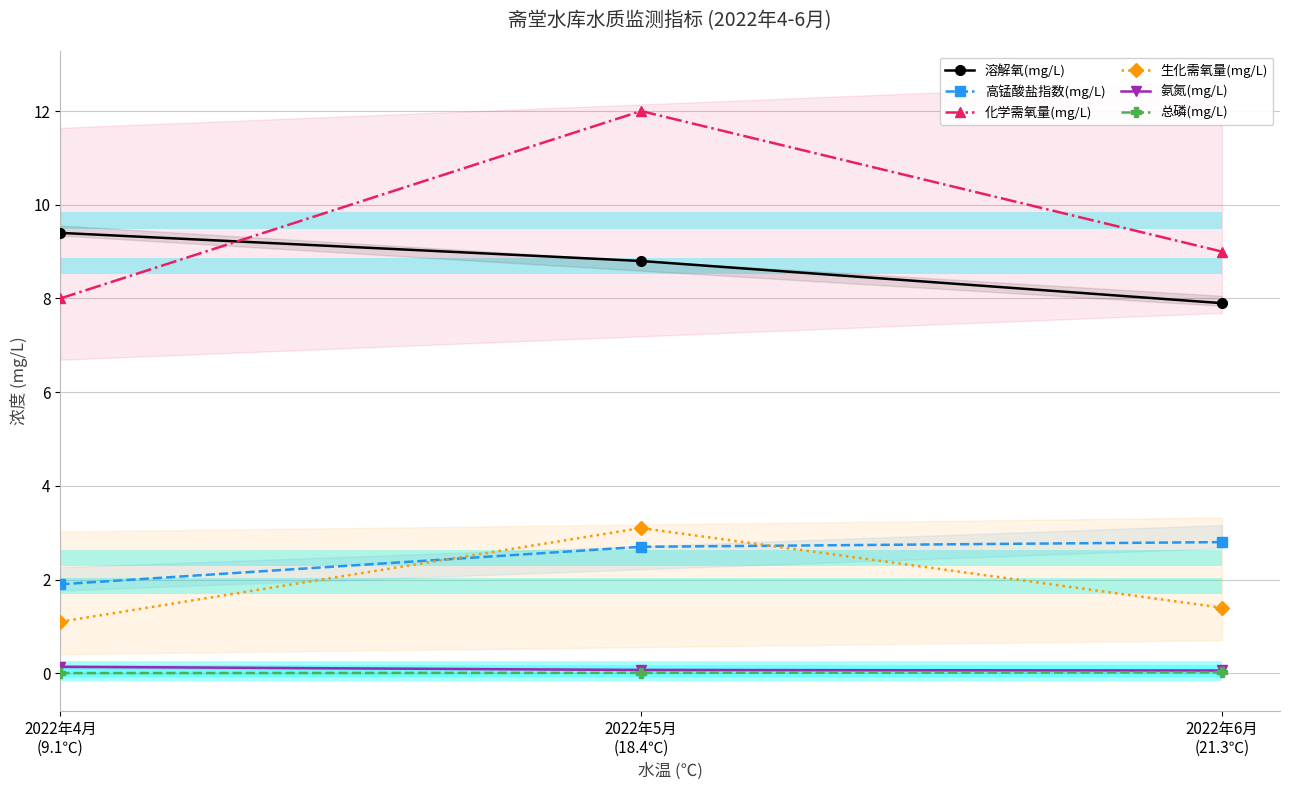

Reading right to left, transcribe all the data shown in this chart.

溶解氧(mg/L): 2022年6月
(21.3℃)=7.9	2022年5月
(18.4℃)=8.8	2022年4月
(9.1℃)=9.4
高锰酸盐指数(mg/L): 2022年6月
(21.3℃)=2.8	2022年5月
(18.4℃)=2.7	2022年4月
(9.1℃)=1.9
化学需氧量(mg/L): 2022年6月
(21.3℃)=9.0	2022年5月
(18.4℃)=12.0	2022年4月
(9.1℃)=8.0
生化需氧量(mg/L): 2022年6月
(21.3℃)=1.4	2022年5月
(18.4℃)=3.1	2022年4月
(9.1℃)=1.1
氨氮(mg/L): 2022年6月
(21.3℃)=0.1	2022年5月
(18.4℃)=0.1	2022年4月
(9.1℃)=0.1
总磷(mg/L): 2022年6月
(21.3℃)=0.0	2022年5月
(18.4℃)=0.0	2022年4月
(9.1℃)=0.0